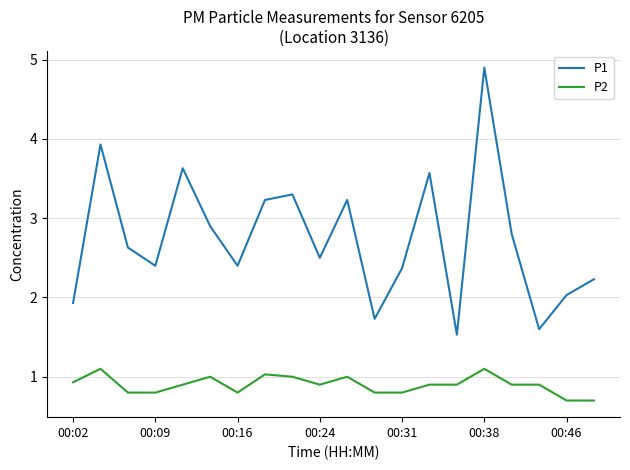

Which series has the largest total across all categories?

P1